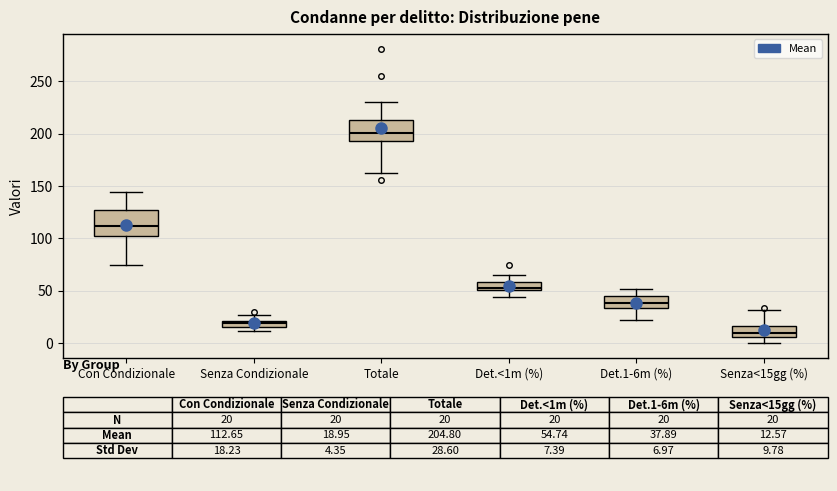

Where does the median line of the box for Det.1-6m (%) sit on the y-axis? The values are not printed on the chart, so give them approximately, as read against the axis.

40